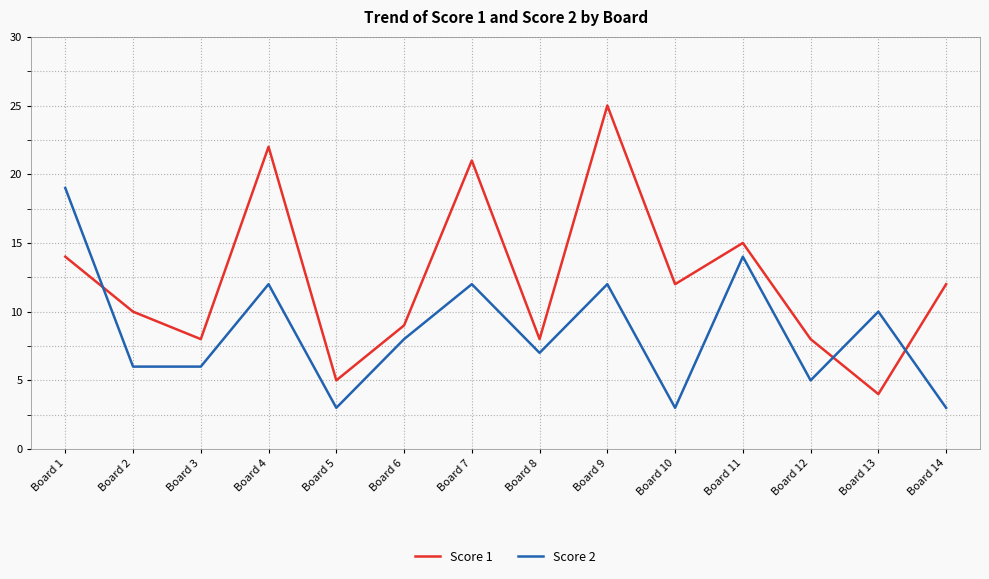

Is the value of Score 1 at Board 1 greater than the value of Score 2 at Board 5?

Yes